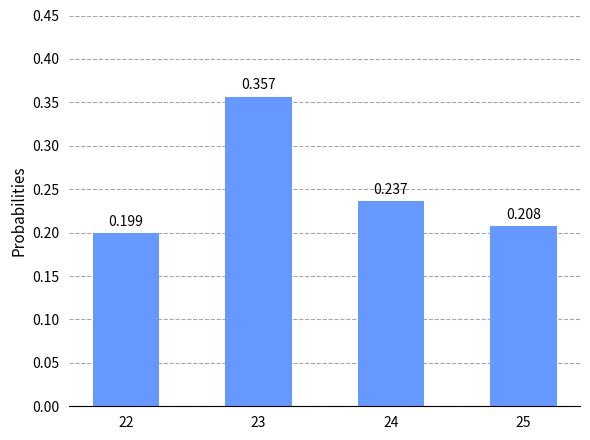

Read the value at 25.

0.2